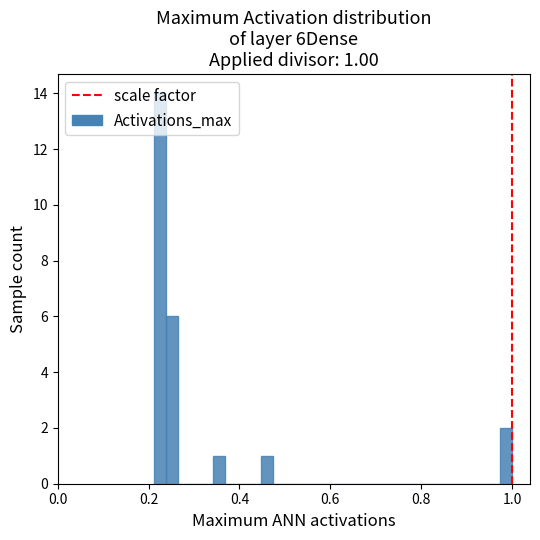

Around what value on the x-axis is the tallest bar? Give the approximate position of its centre, as read against the axis.

0.22